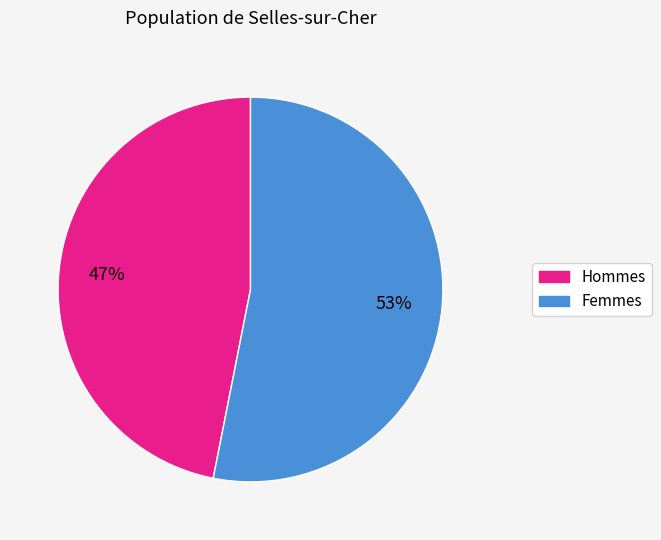

To the nearest percent, what is the difference between the largest and smallest slice percentages?

6%